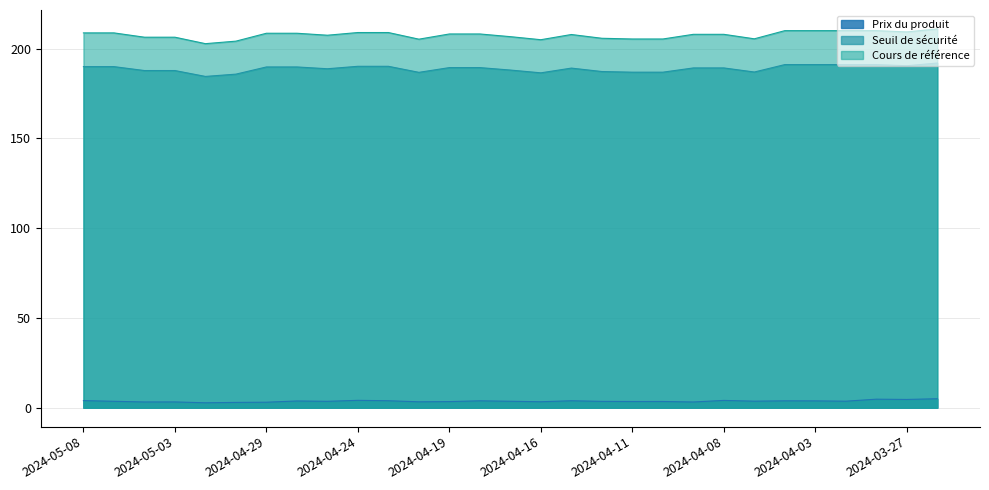

What is the value of the Prix du produit point at the 19th from the left?

3.5